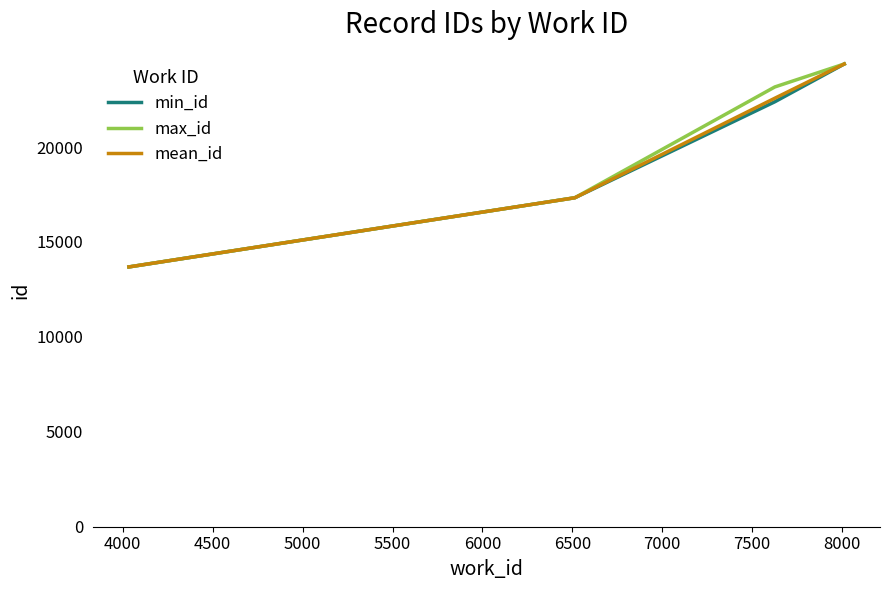

What is the minimum value shown in the chart?

13684.0